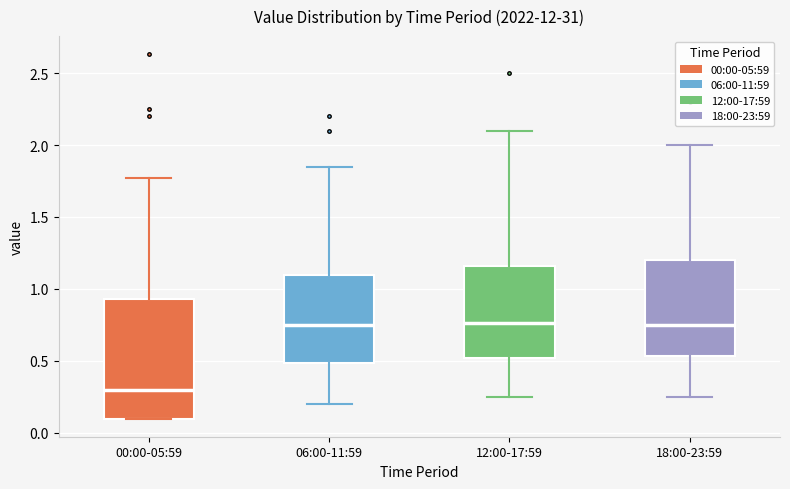

Comparing the boxes themselves (not the whiskers), which one is the tallest?

00:00-05:59